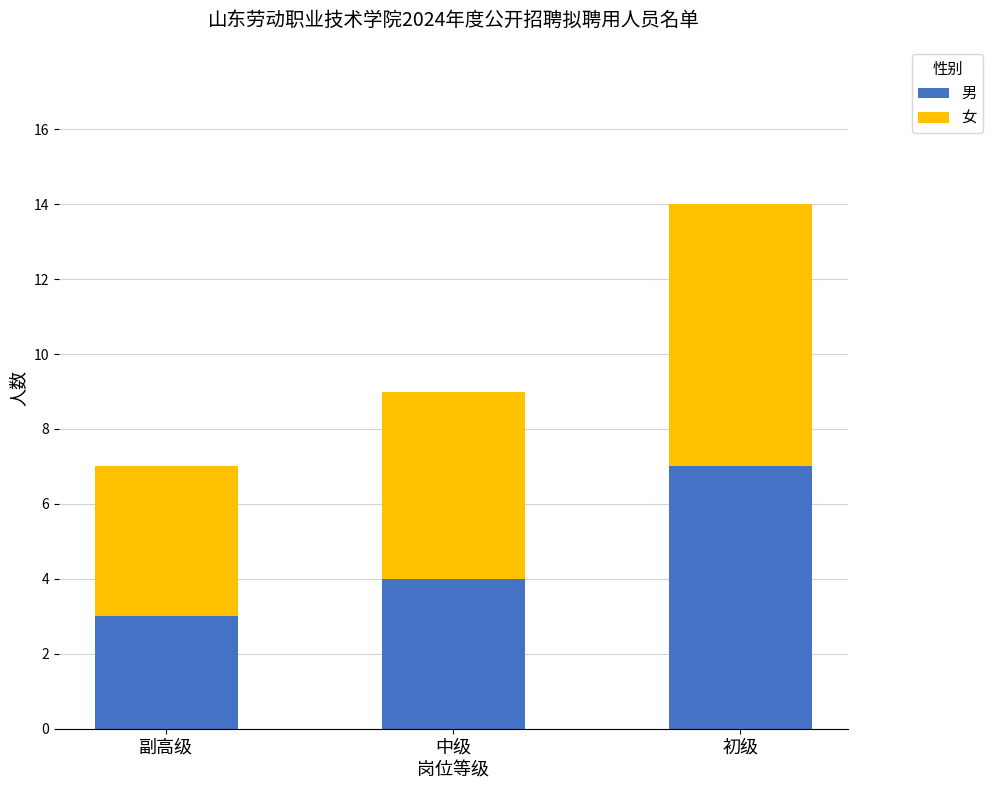

Reading left to right, list the values for the 男 series.

副高级=3	中级=4	初级=7